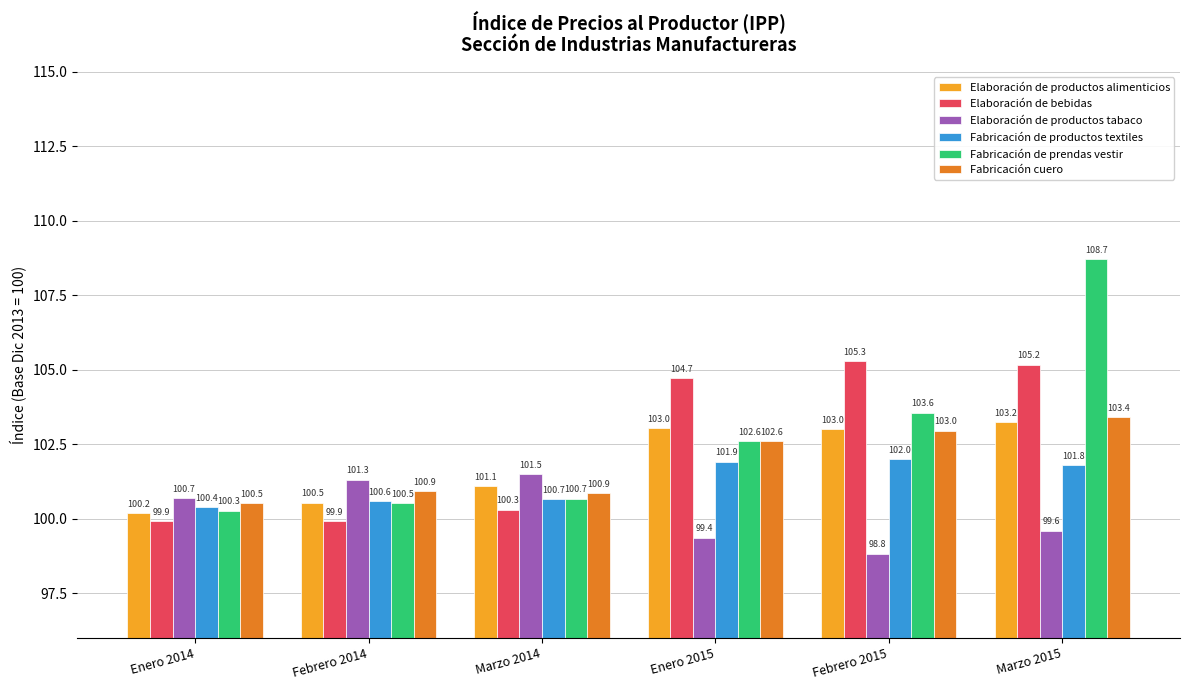

Is the value of Elaboración de productos tabaco at Febrero 2014 greater than the value of Fabricación de prendas vestir at Marzo 2014?

Yes